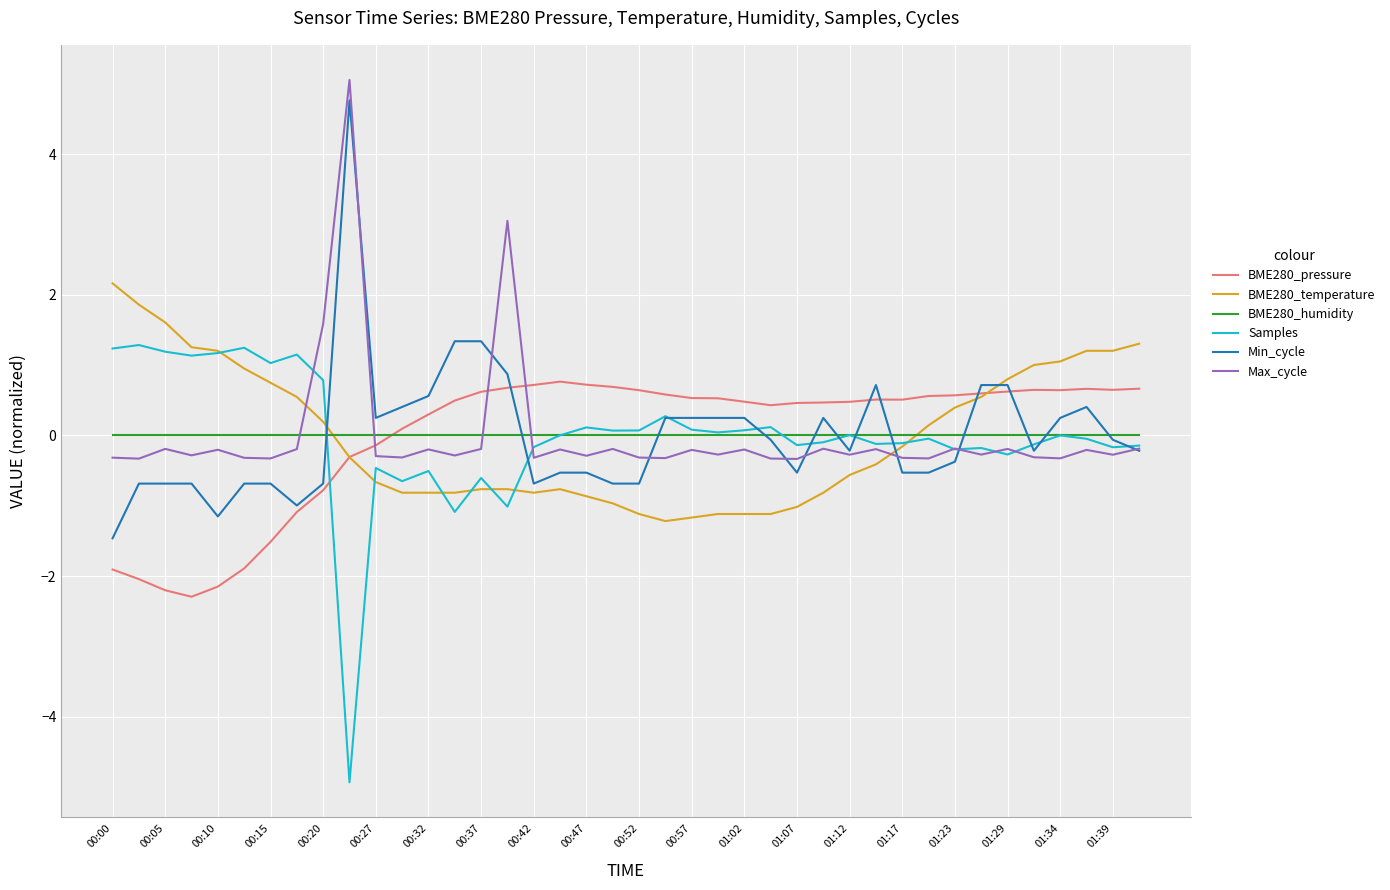

True or false: BME280_pressure and Min_cycle intersect in this chart.

True